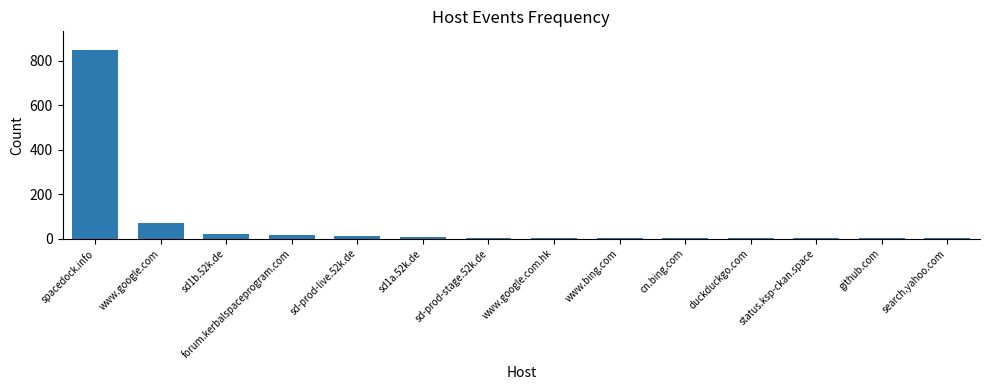

Are the bars grouped side by side (vs. stacked)?

No